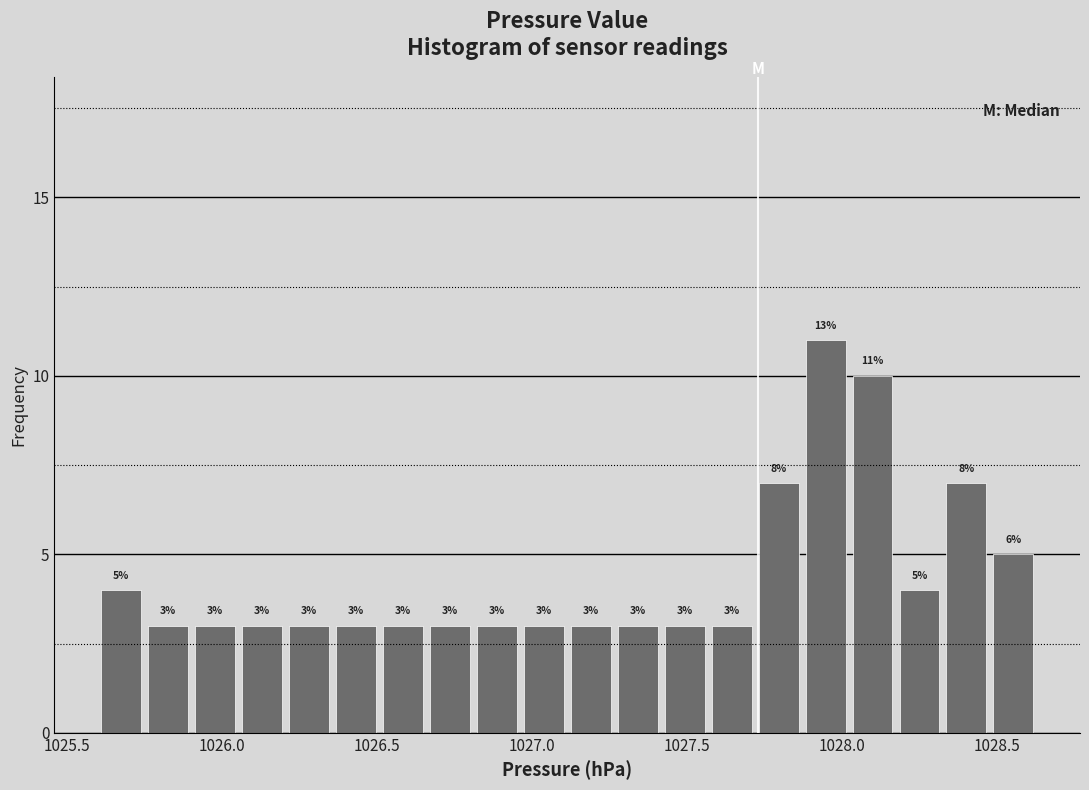

Around what value on the x-axis is the tallest bar? Give the approximate position of its centre, as read against the axis.

1027.95